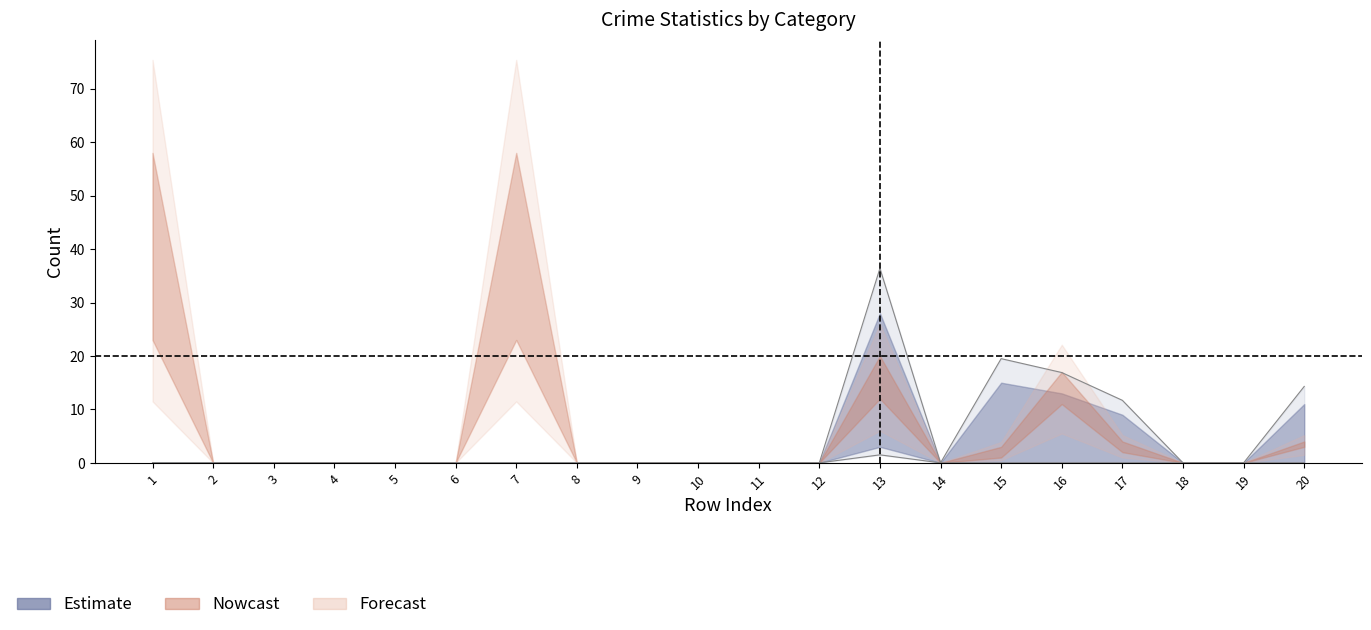

How many lines are shown in the chart?

6